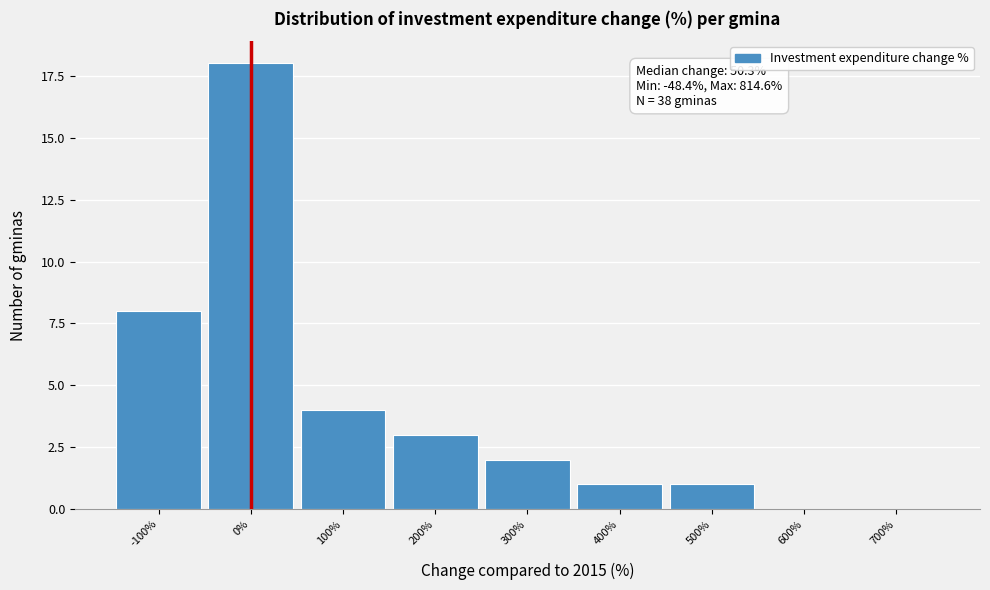

Reading right to left, what are all the values shown in this chart?

700%=0	600%=0	500%=1	400%=1	300%=2	200%=3	100%=4	0%=18	-100%=8